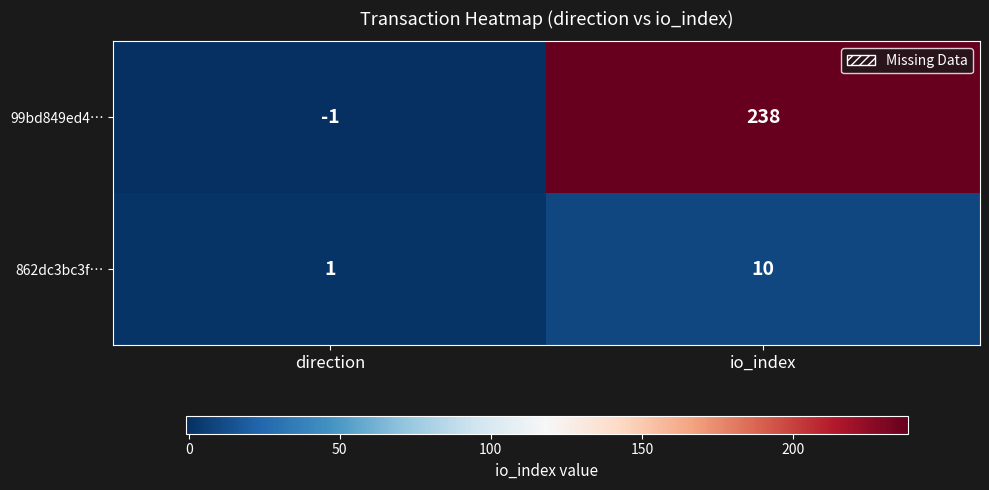

What is the greatest value displayed?

238